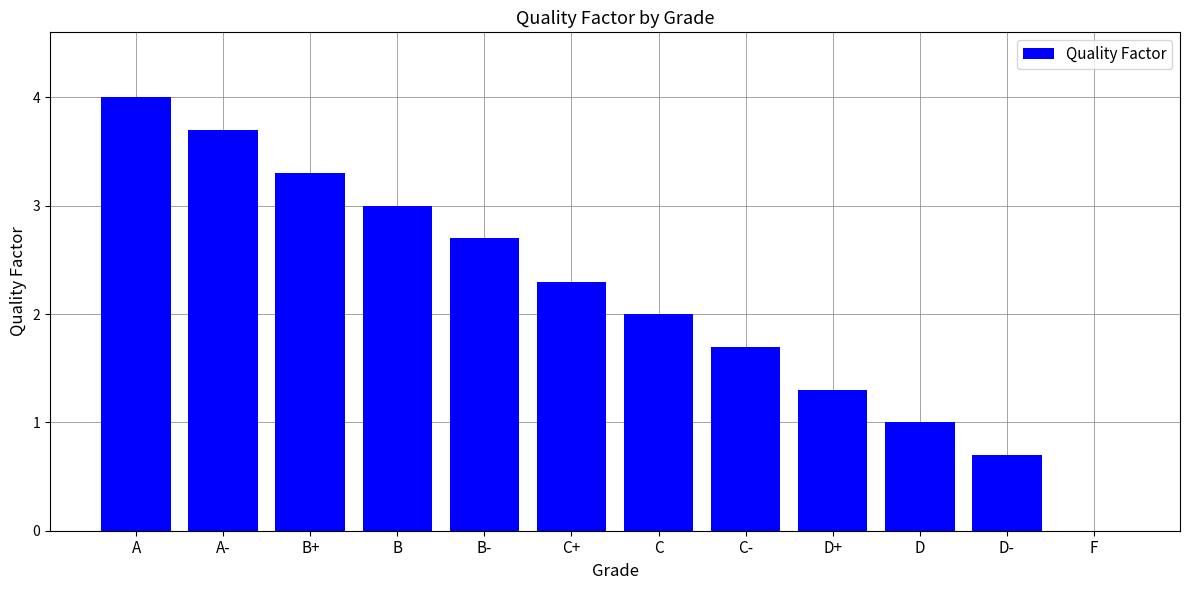

Reading right to left, extract all data points from this chart.

0.0	0.7	1.0	1.3	1.7	2.0	2.3	2.7	3.0	3.3	3.7	4.0